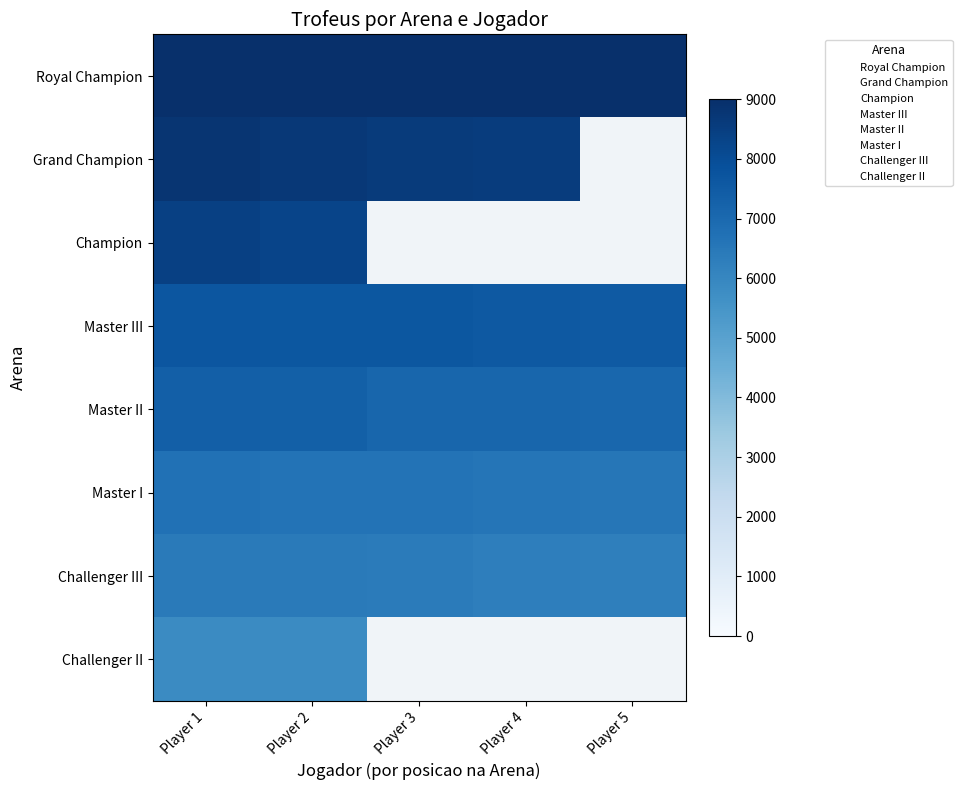

What is the smallest value displayed?

5836.0